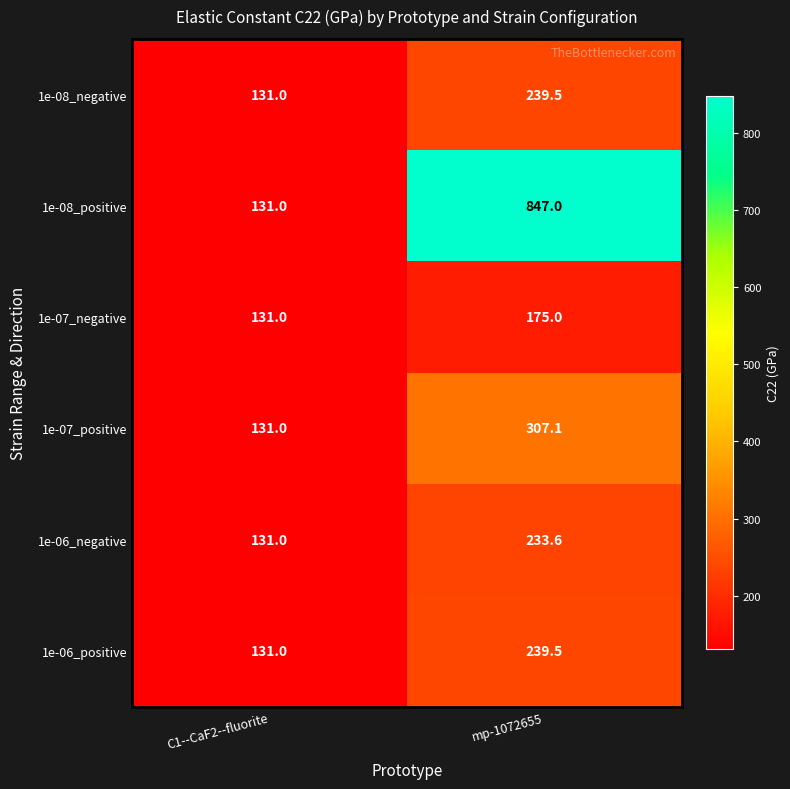

How many distinct data groups are displayed?

6